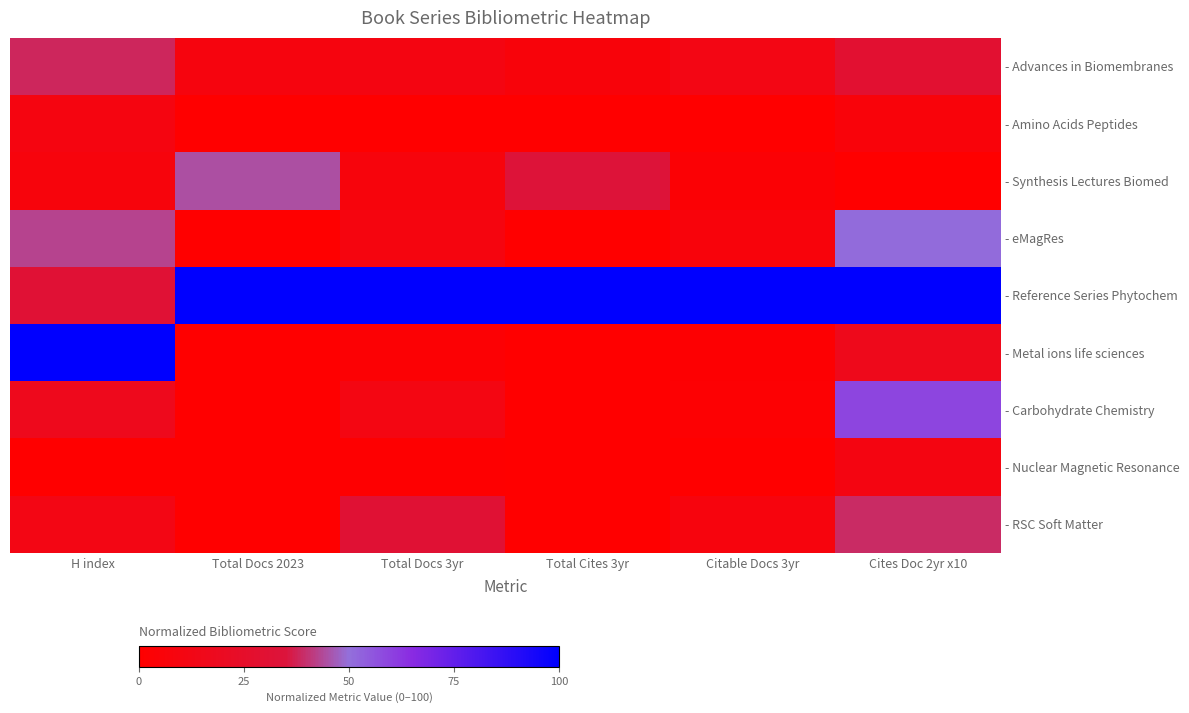

True or false: - RSC Soft Matter has a value of 13.9 at Total Docs 2023.

False